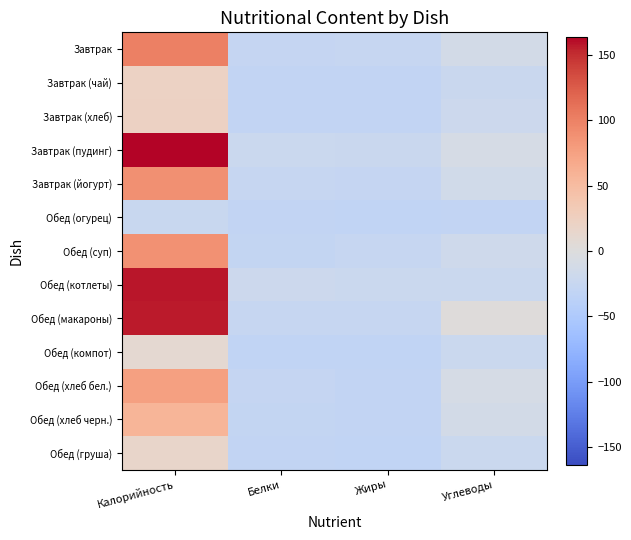

Which label corresponds to the largest value in the chart?

Калорийность